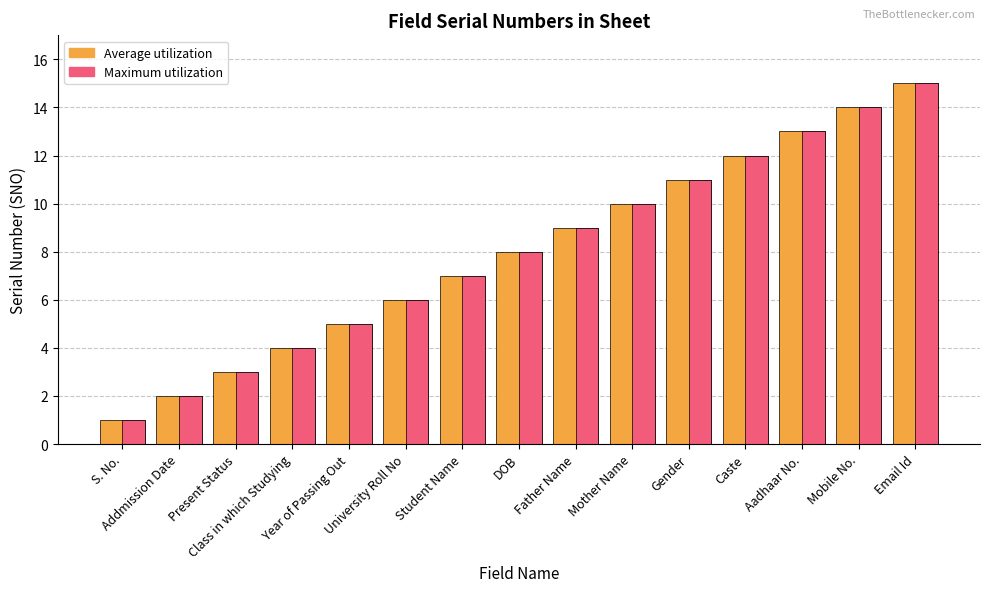

What is the value of the Average utilization bar at the 9th from the left?

9